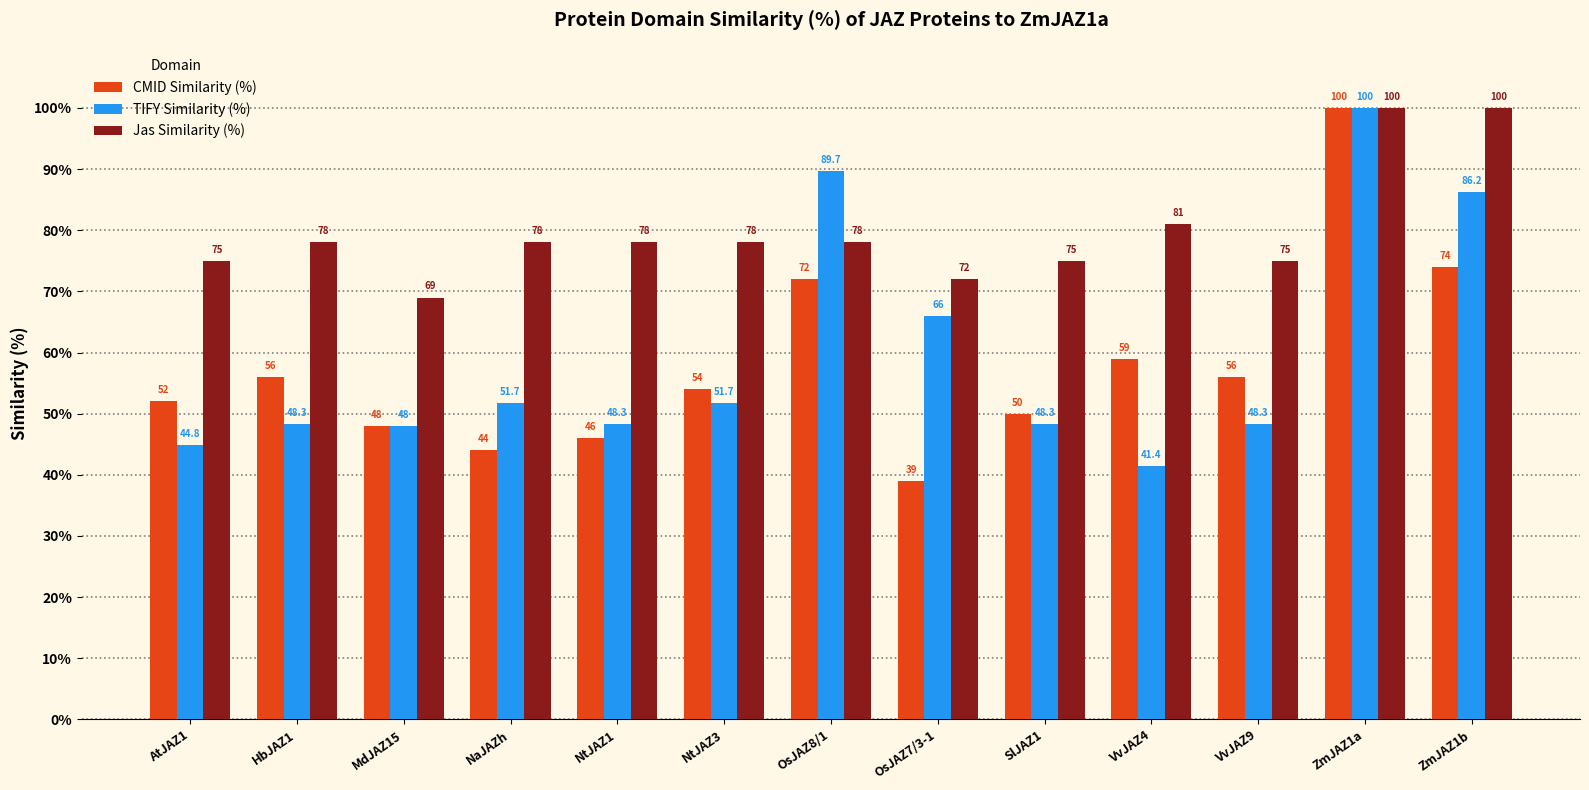

What is the sum of all TIFY Similarity (%) values?

772.7